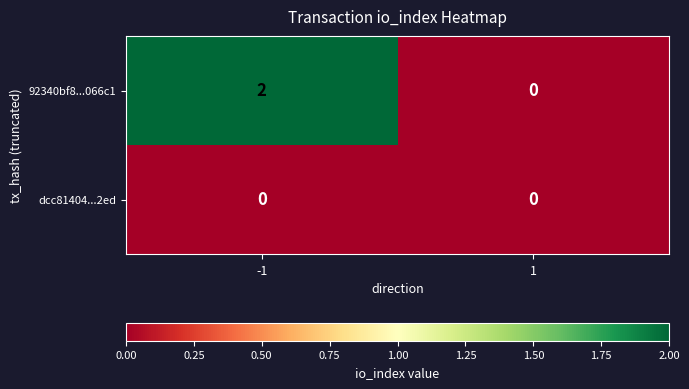

Which series has the widest spread of values?

92340bf8...066c1